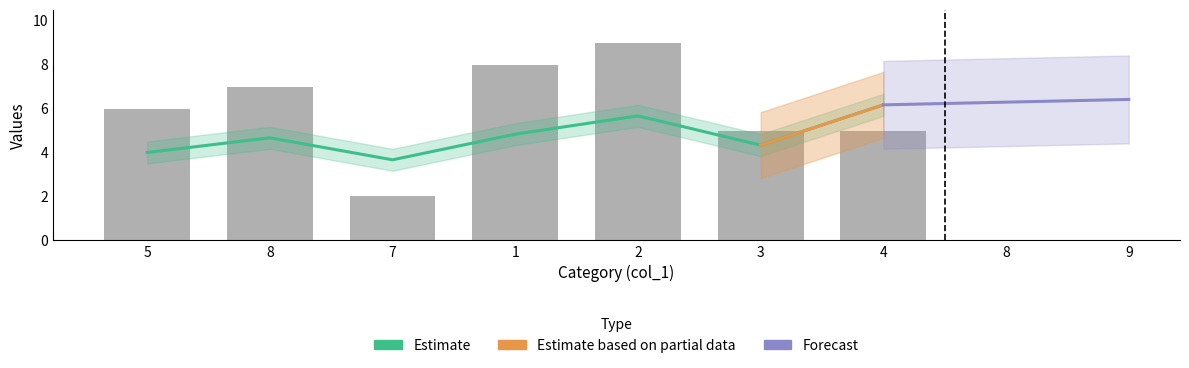

Are the bars horizontal?

No